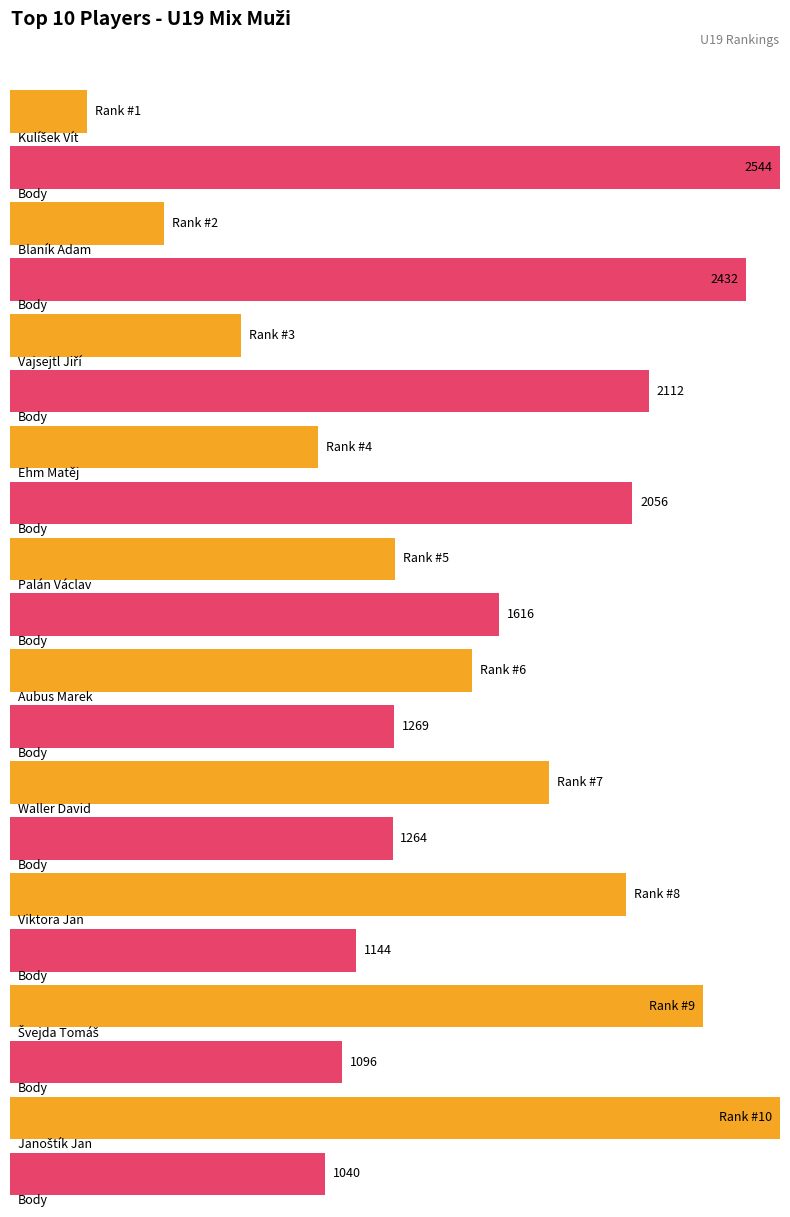

Which has a higher value, Aubus Marek or Vajsejtl Jiří?

Aubus Marek